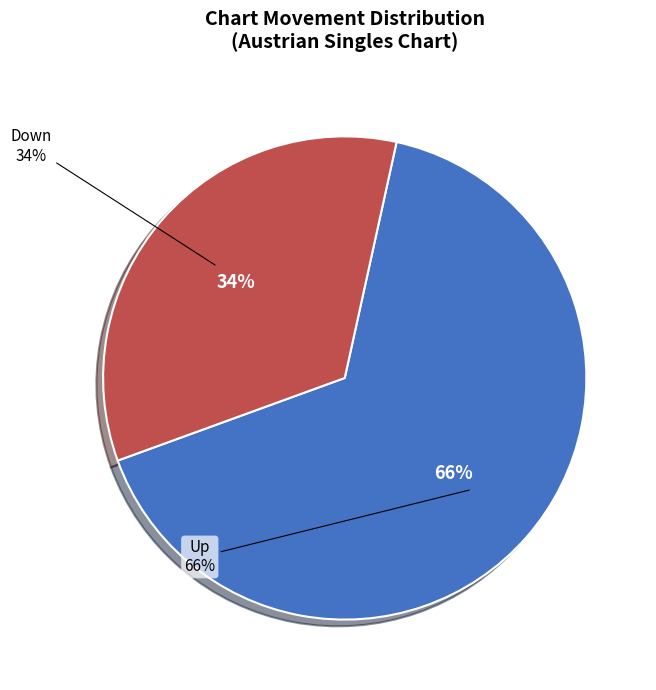

How many segments does this pie chart have?

2